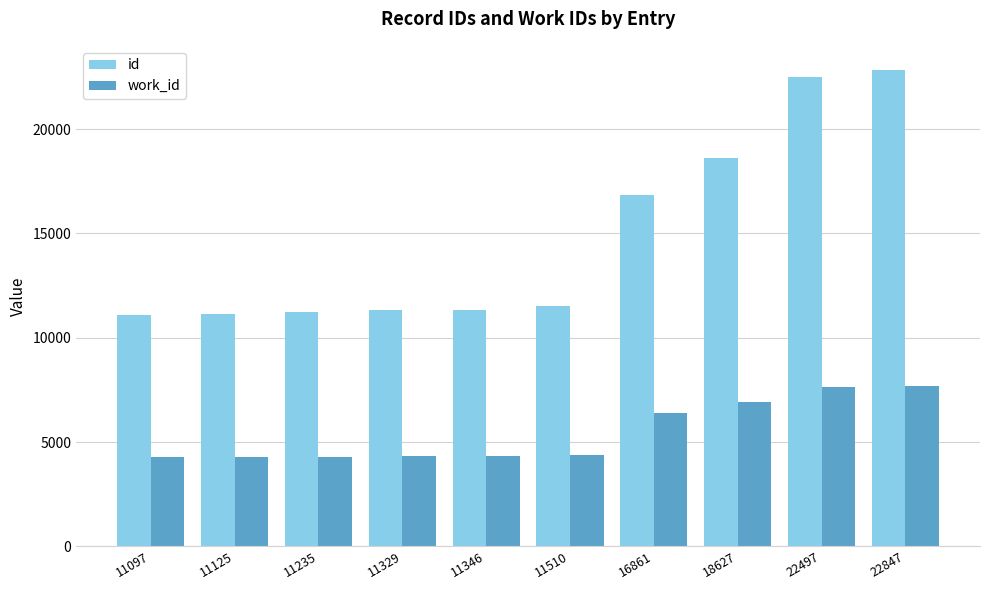

Rank the series by their maximum value, from highest to lowest.

id, work_id